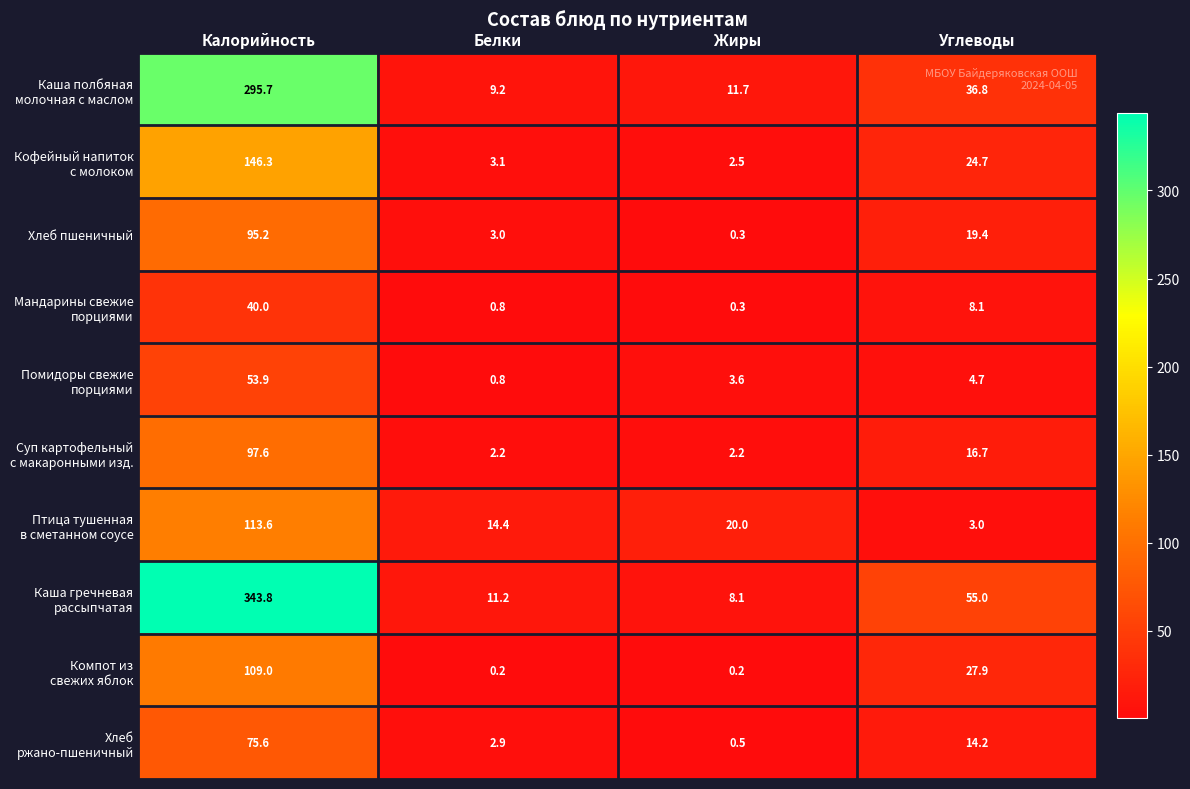

What is the difference between the highest and lowest values at Калорийность?

303.8